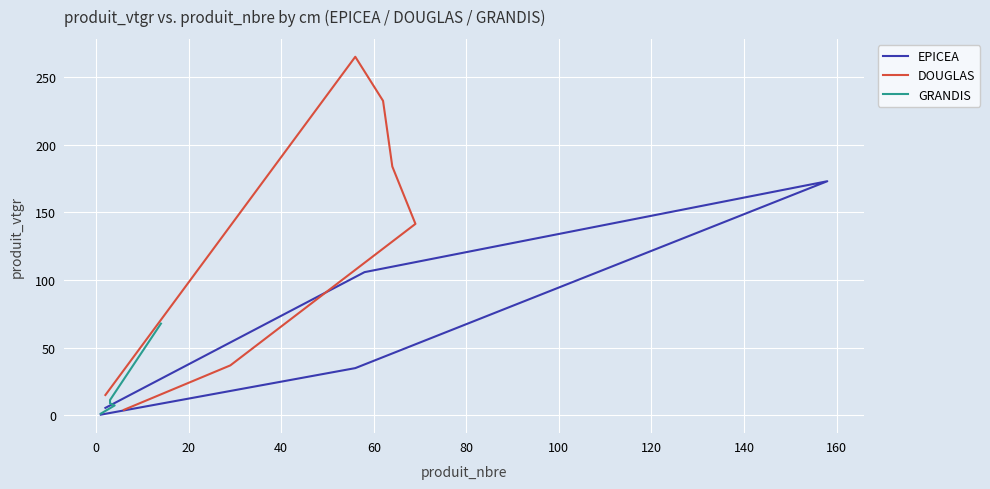

Reading left to right, transcribe all the data shown in this chart.

produit_vtgr: 0.4	34.8	173.0	105.8	5.4	3.9	36.8	141.5	183.9	232.5	265.0	14.9	1.1	7.2	8.7	11.2	67.7
produit_nbre: 1.0	56.0	158.0	58.0	2.0	6.0	29.0	69.0	64.0	62.0	56.0	2.0	1.0	4.0	3.0	3.0	14.0